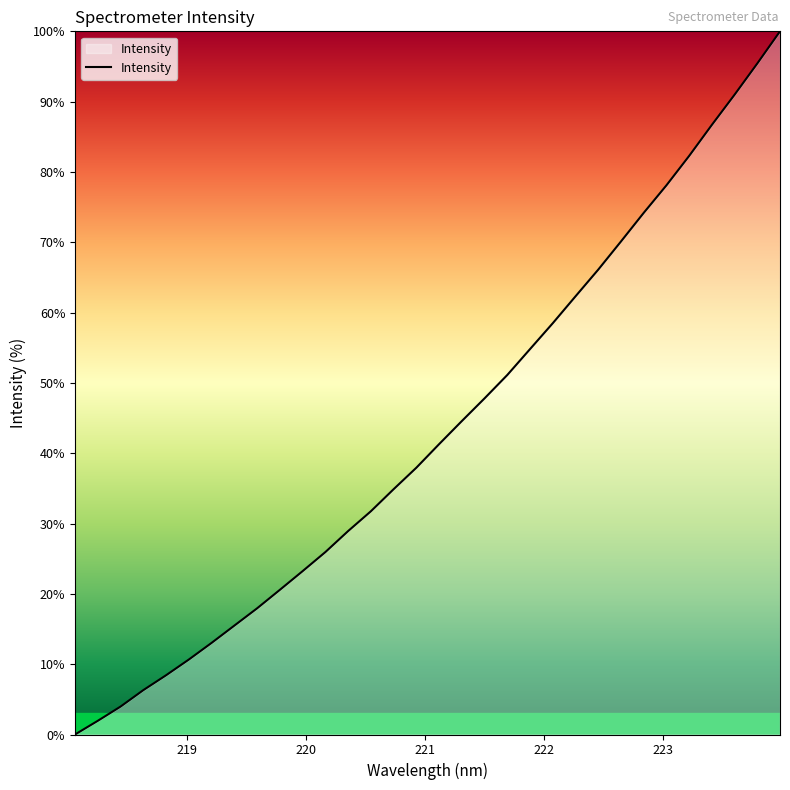

What is the difference between the maximum and minimum values?

100.0